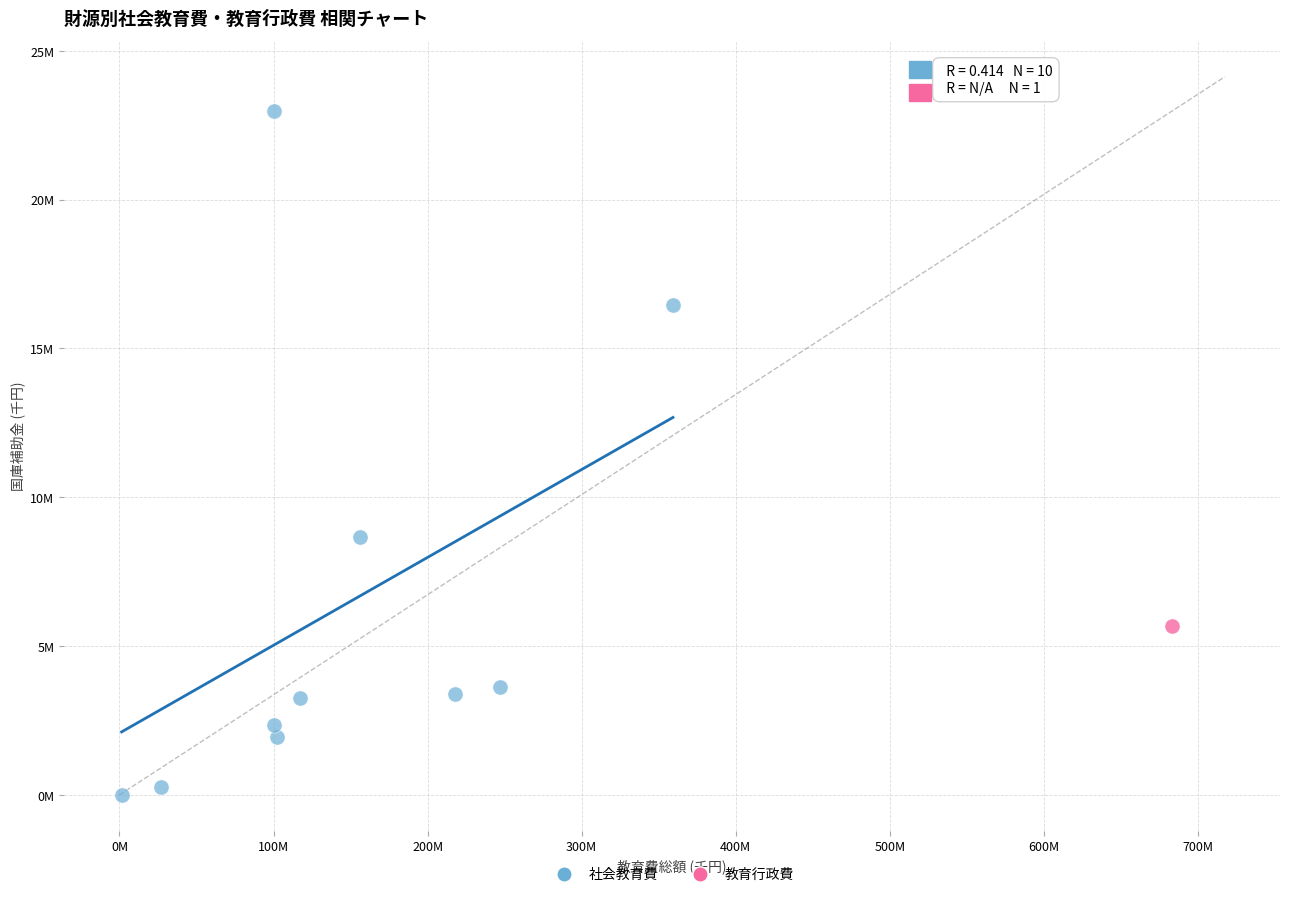

What are all the series names shown in the legend?

社会教育費, 教育行政費